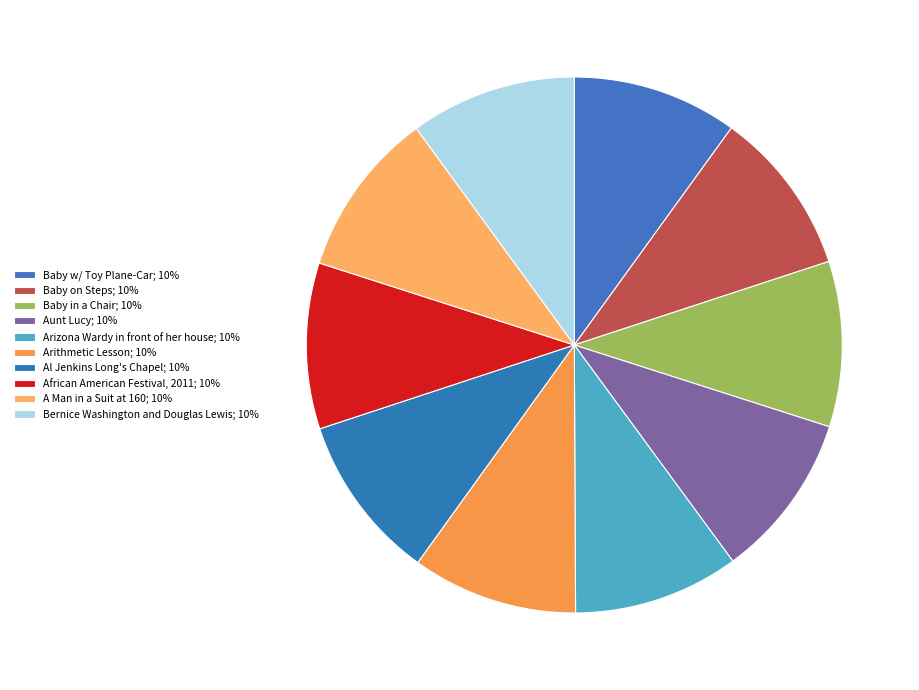

How many segments does this pie chart have?

10